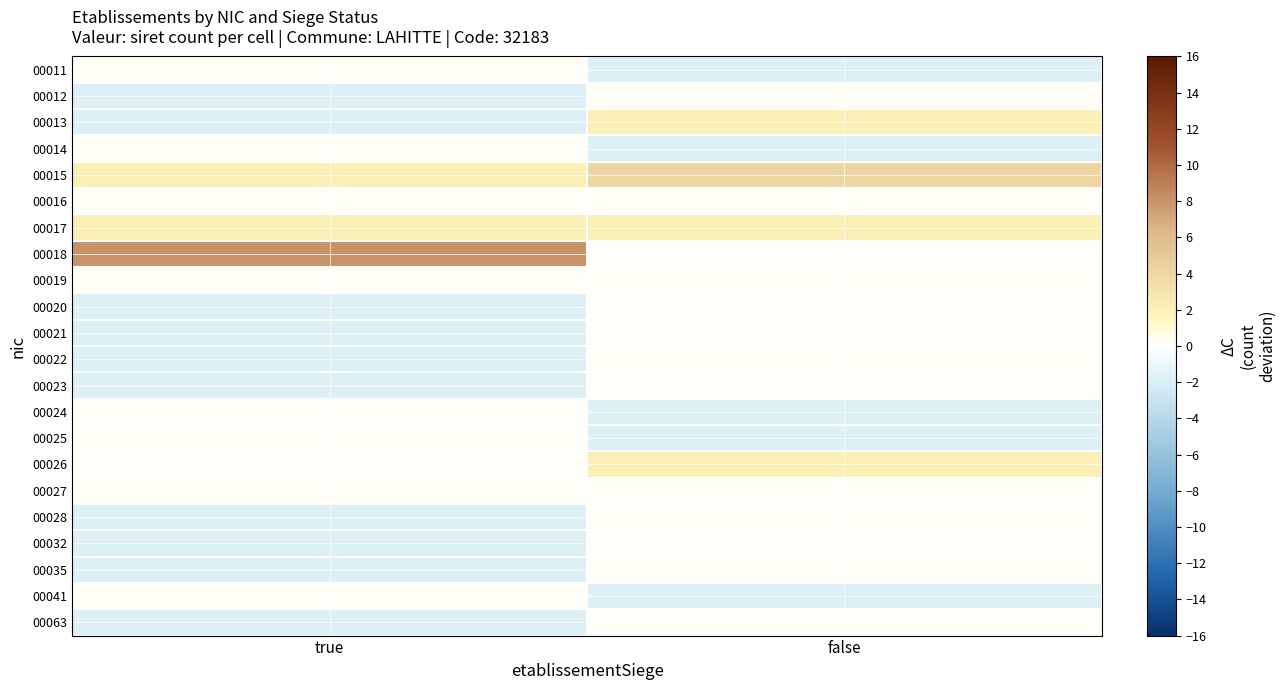

At which category is the sum across all series the highest?

false